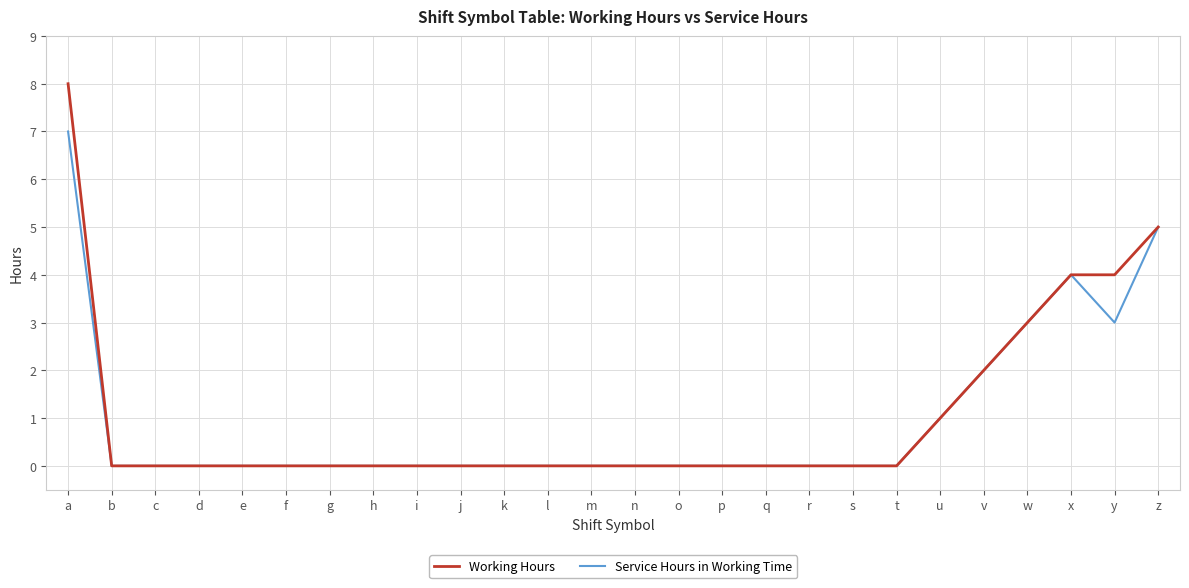

Between g and y, which series saw the biggest shift?

Working Hours